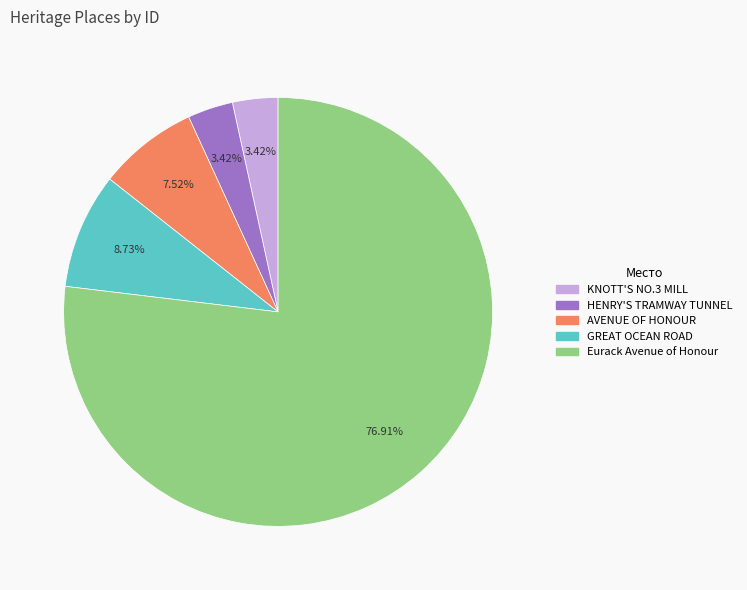

What portion of the pie excludes KNOTT'S NO.3 MILL?

96.6%